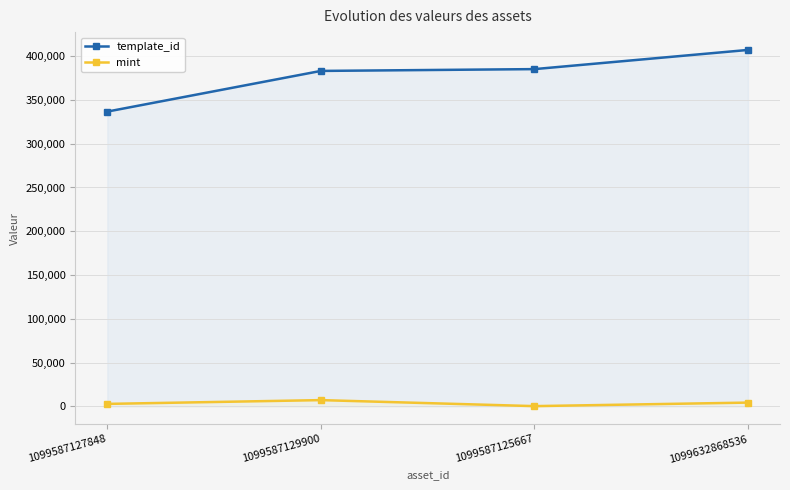

What is the average value of the template_id series?

377970